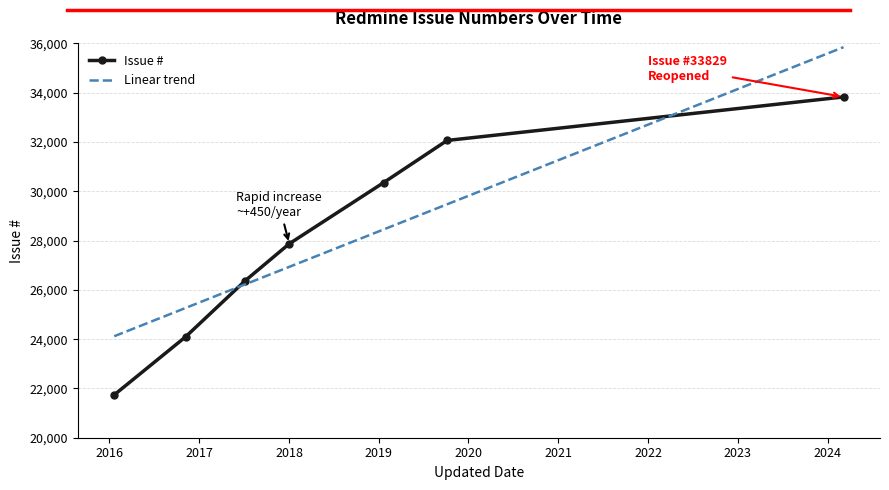

List the labels in order of value, smallest first.

2016-01-21, 2016-11-06, 2017-07-06, 2018-01-02, 2019-01-21, 2019-10-06, 2024-03-06